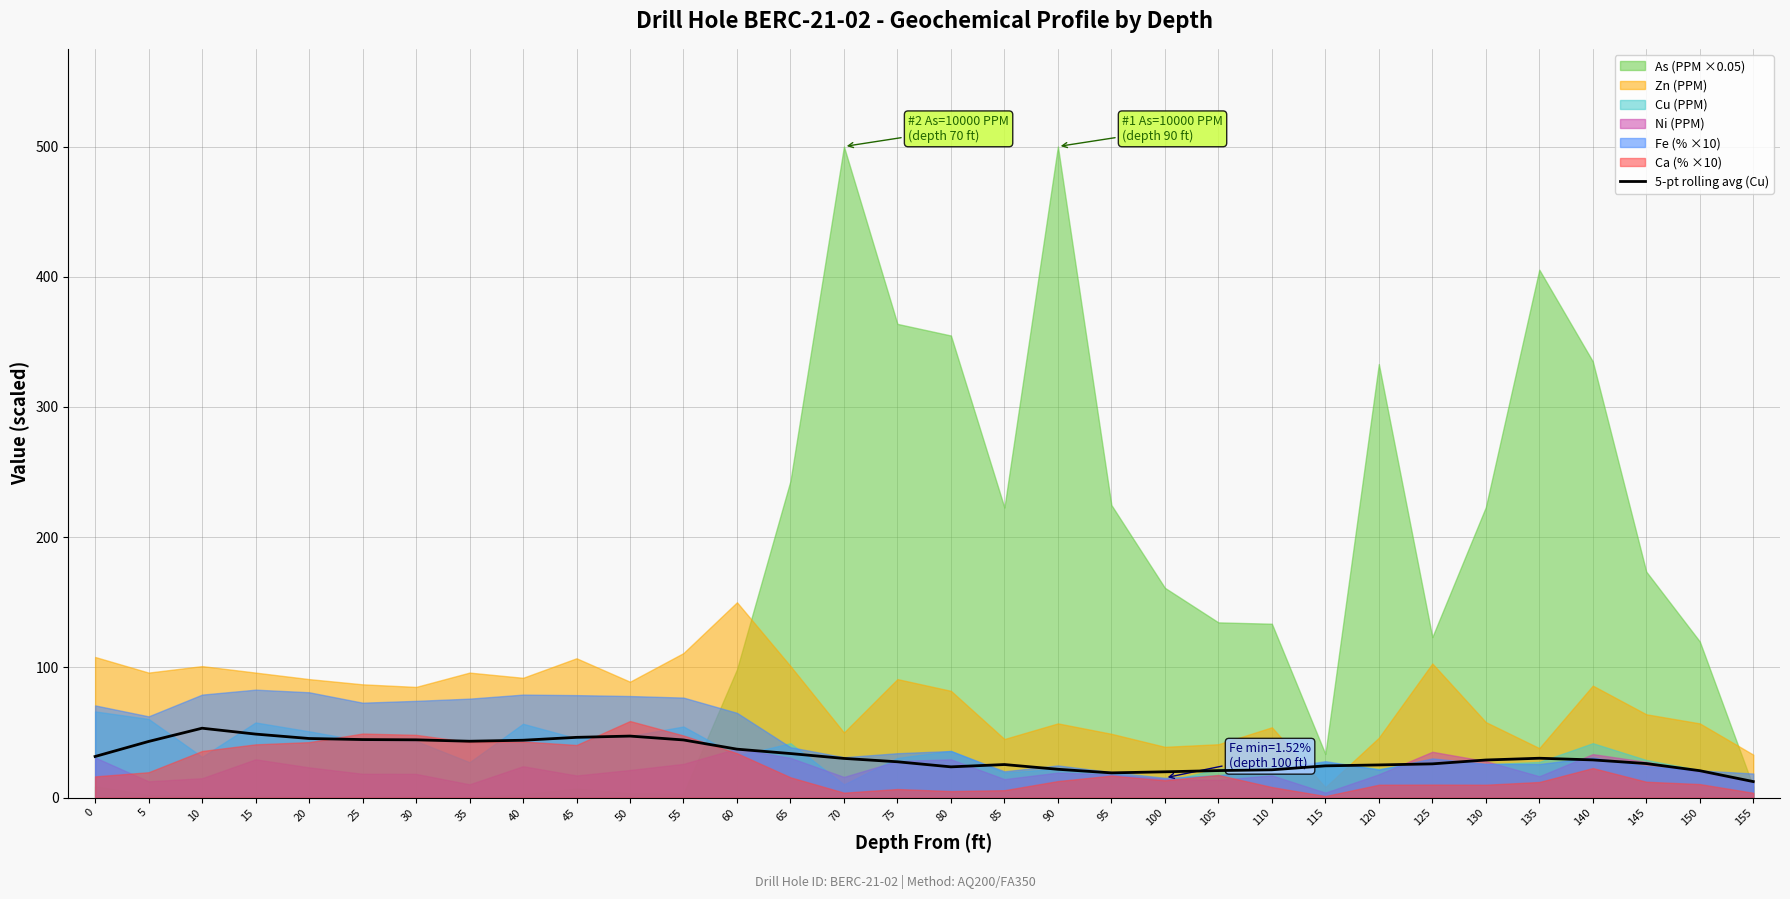

How many data points does each series have?

32